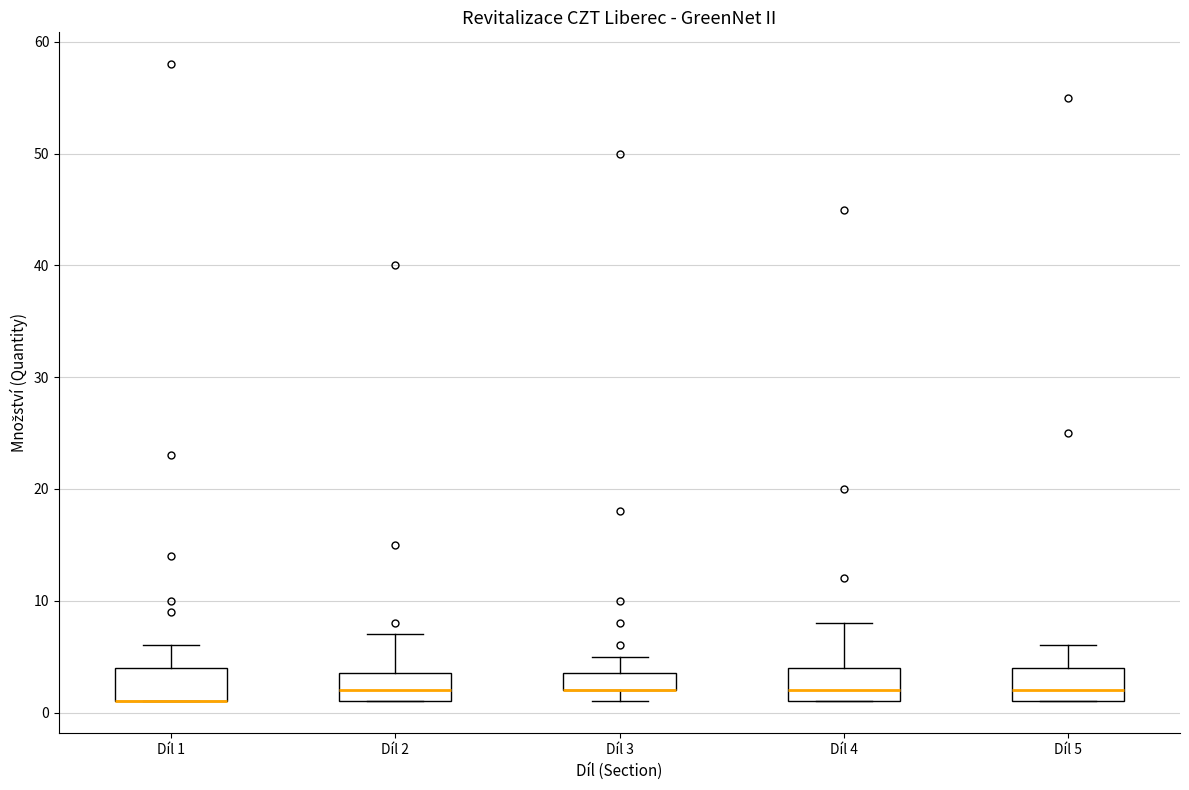

Reading left to right, read every box against the y-axis: the position of its median line, the range the box covers, and the ends of its whiskers. The values are not printed on the chart, so give them approximately, as read against the axis.

Díl 1: median 1 (drawn on the box's lower edge), box 1 to 4, whiskers 1 to 6
Díl 2: median 2, box 1 to 4, whiskers 1 to 7
Díl 3: median 2 (drawn on the box's lower edge), box 2 to 4, whiskers 1 to 5
Díl 4: median 2, box 1 to 4, whiskers 1 to 8
Díl 5: median 2, box 1 to 4, whiskers 1 to 6